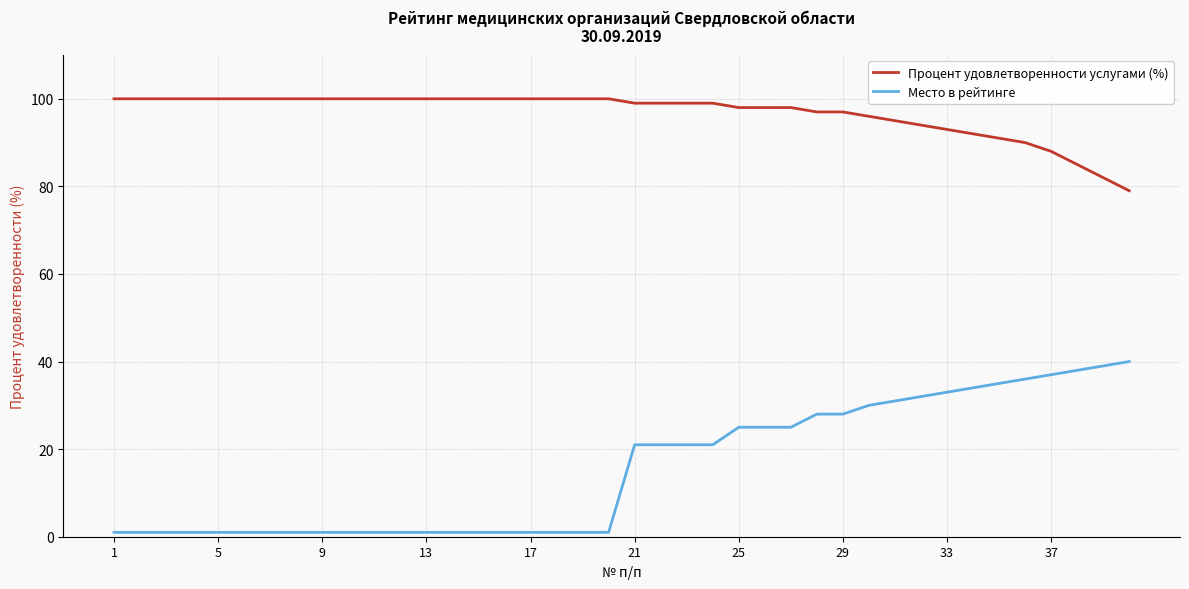

What is the difference between the maximum and minimum values in the Место в рейтинге series?

39